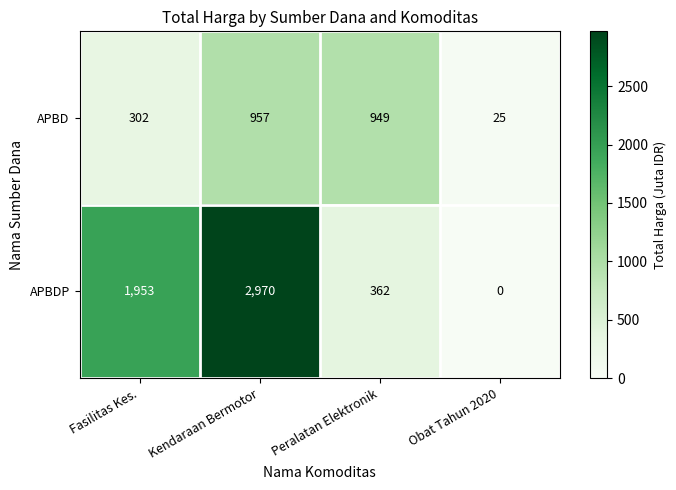

Is the value of APBDP at Fasilitas Kes. greater than the value of APBD at Kendaraan Bermotor?

Yes